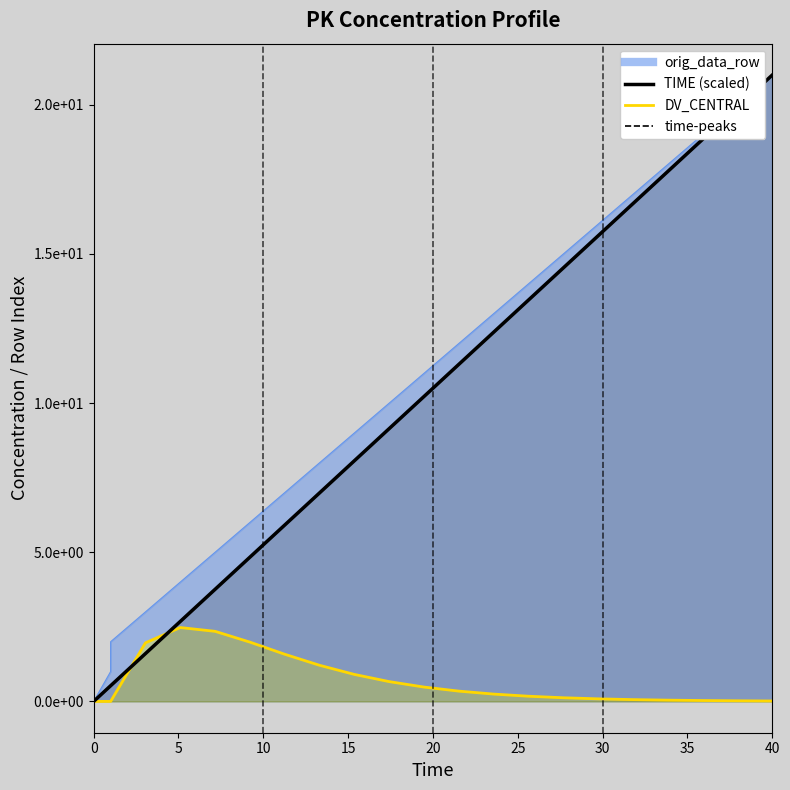

Which series changed the most between 30 and 20?

TIME (scaled)